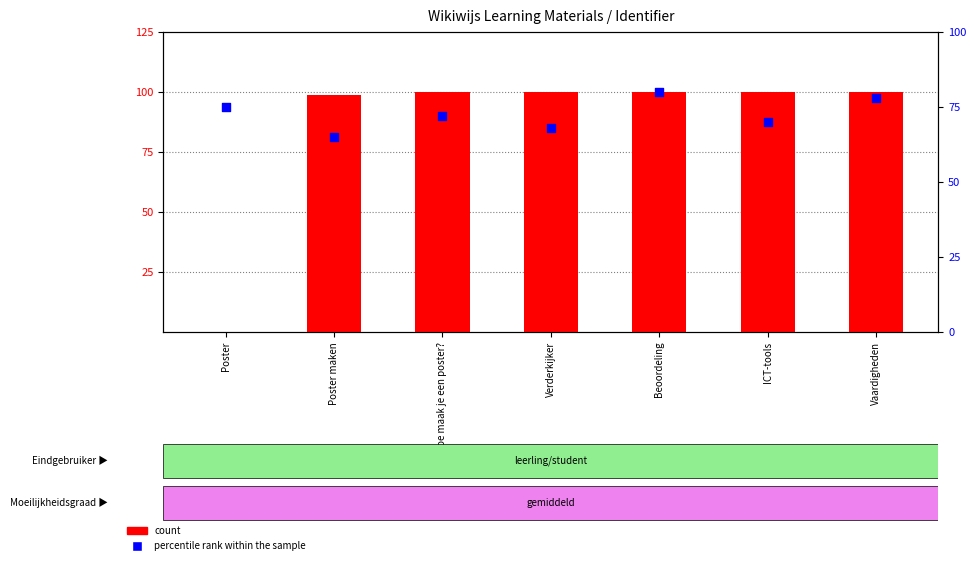

Which series has the largest total across all categories?

count